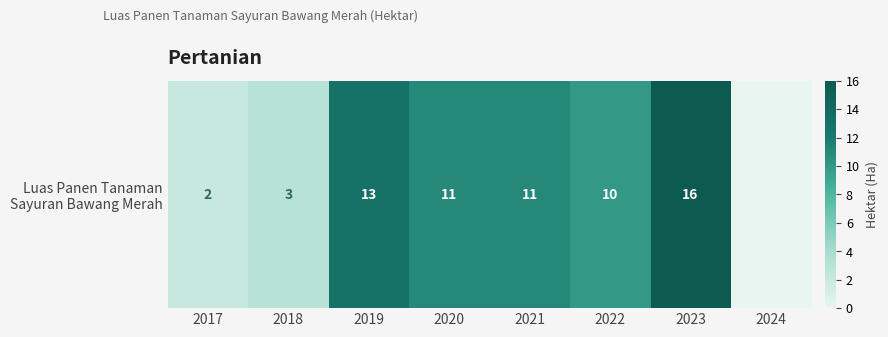

Reading left to right, list all the values displayed in this chart.

2017=2	2018=3	2019=13	2020=11	2021=11	2022=10	2023=16	2024=0